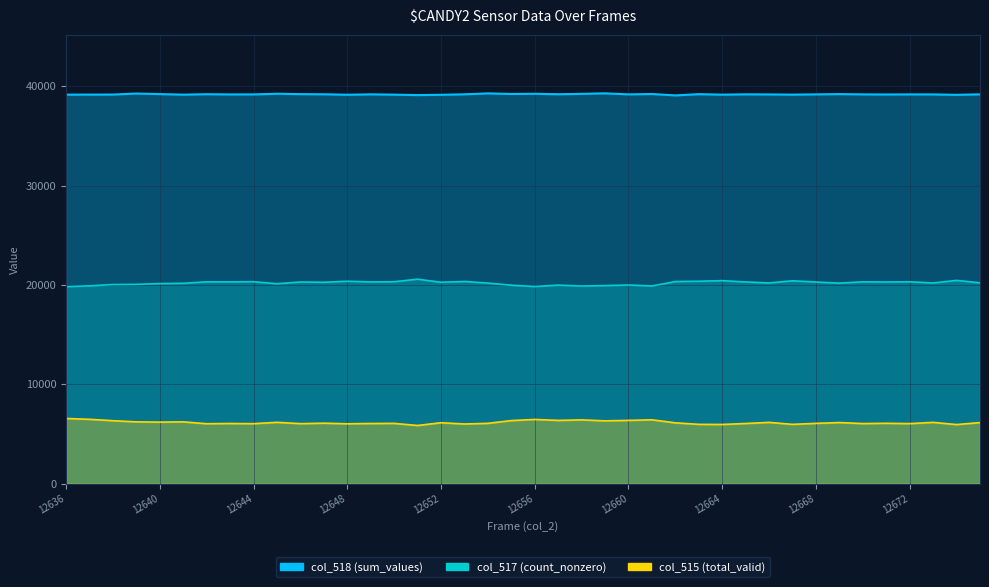

Reading left to right, transcribe all the data shown in this chart.

col_515 (total_valid): 6568	6484	6344	6227	6205	6229	6039	6064	6045	6182	6049	6093	6035	6063	6074	5863	6140	6013	6079	6357	6470	6373	6427	6329	6376	6434	6130	5977	5965	6064	6175	5977	6077	6157	6056	6084	6051	6176	5957	6153
col_517 (count_nonzero): 19825	19908	20043	20057	20137	20167	20314	20310	20327	20124	20295	20266	20370	20304	20322	20579	20271	20349	20188	19972	19841	19981	19892	19933	19993	19896	20342	20371	20431	20301	20200	20417	20292	20183	20313	20296	20319	20198	20457	20212
col_518 (sum_values): 39142	39143	39148	39251	39193	39139	39182	39161	39163	39229	39191	39176	39130	39168	39139	39093	39124	39173	39268	39206	39224	39181	39216	39273	39166	39205	39063	39187	39139	39170	39160	39141	39166	39195	39166	39155	39165	39161	39121	39170